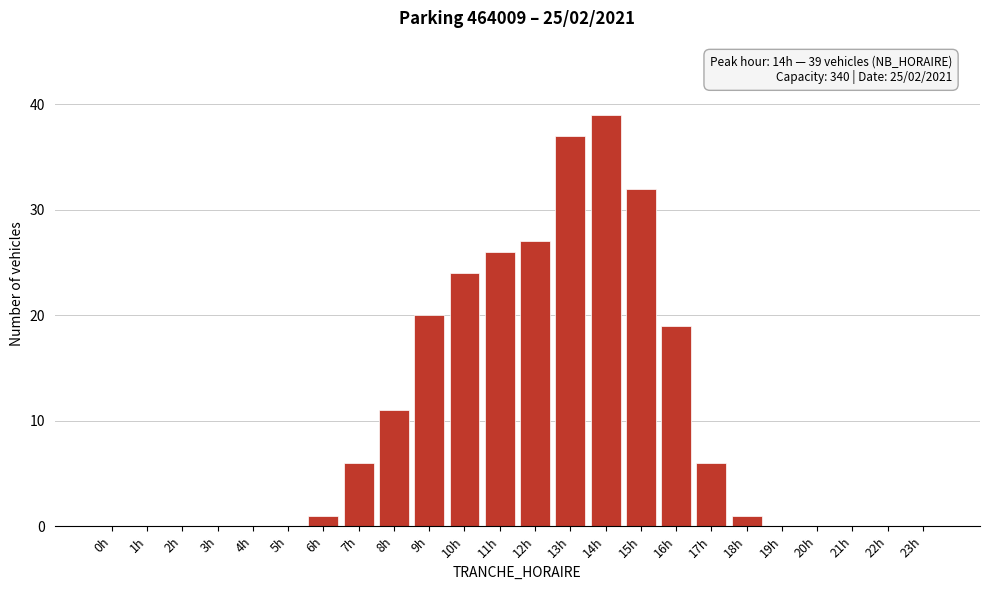

Reading left to right, extract all data points from this chart.

0h=0	1h=0	2h=0	3h=0	4h=0	5h=0	6h=1	7h=6	8h=11	9h=20	10h=24	11h=26	12h=27	13h=37	14h=39	15h=32	16h=19	17h=6	18h=1	19h=0	20h=0	21h=0	22h=0	23h=0